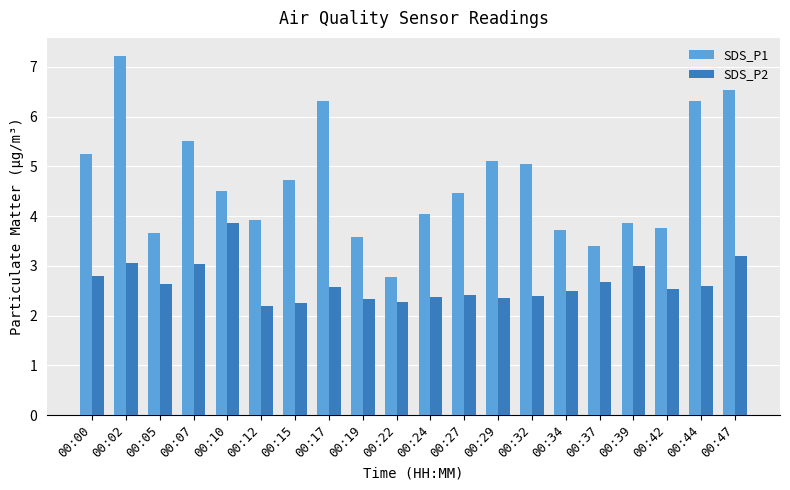

What are all the series names shown in the legend?

SDS_P1, SDS_P2